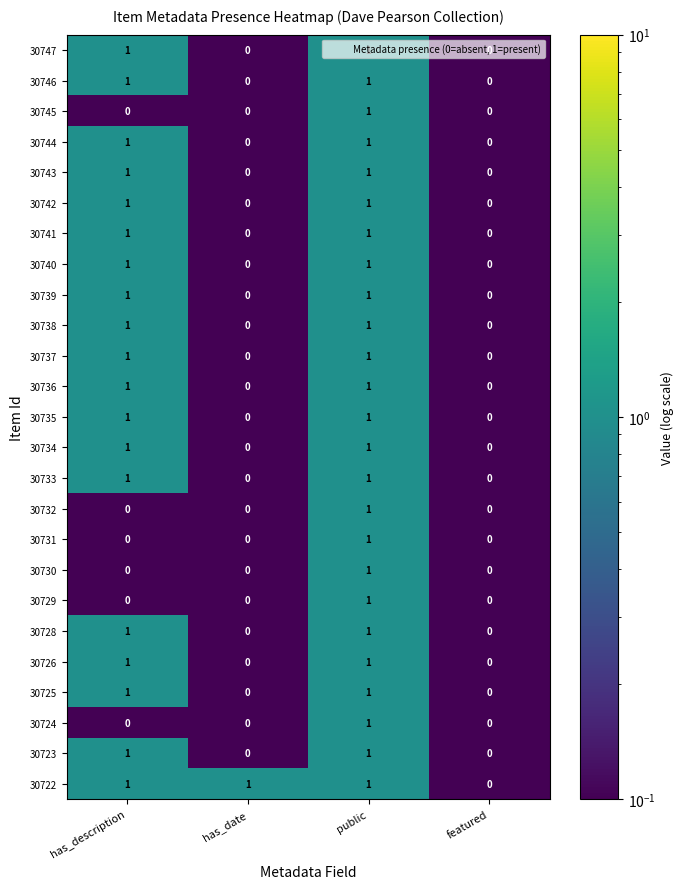

Which series has the largest total across all categories?

30722